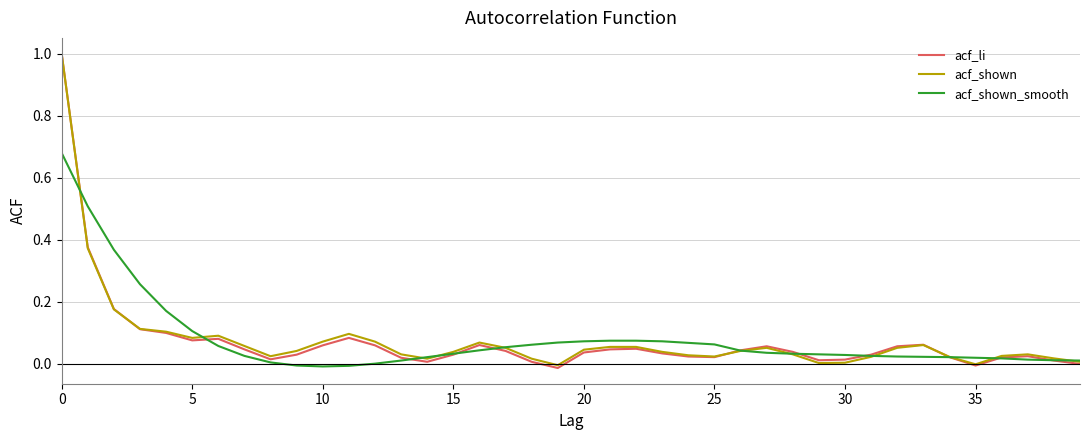

Does the chart display data point markers on the line(s)?

No